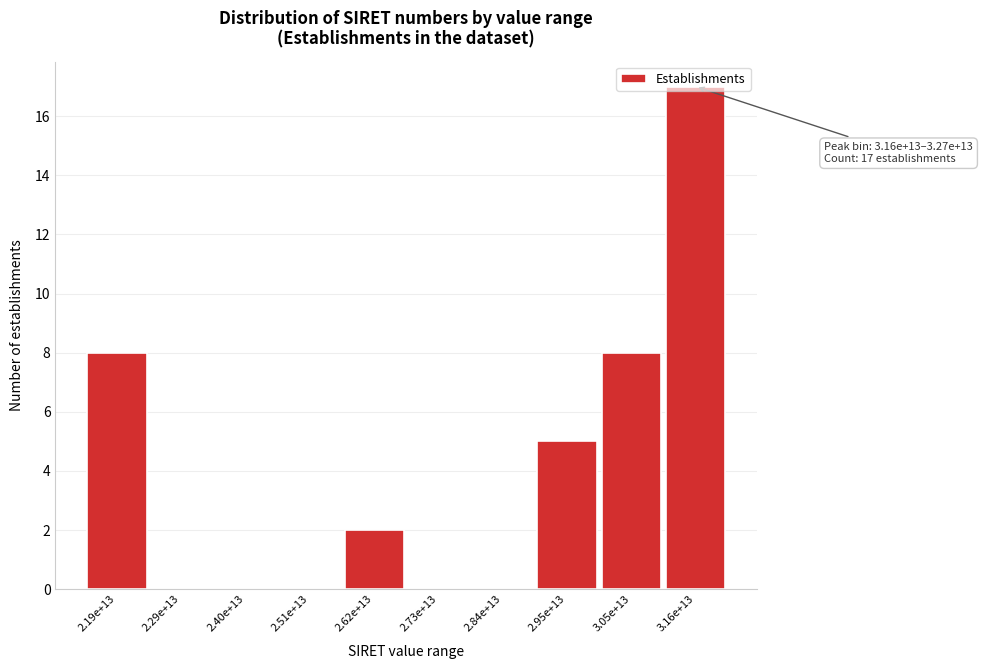

The value at 2.29e+13 is -6. True or false?

False